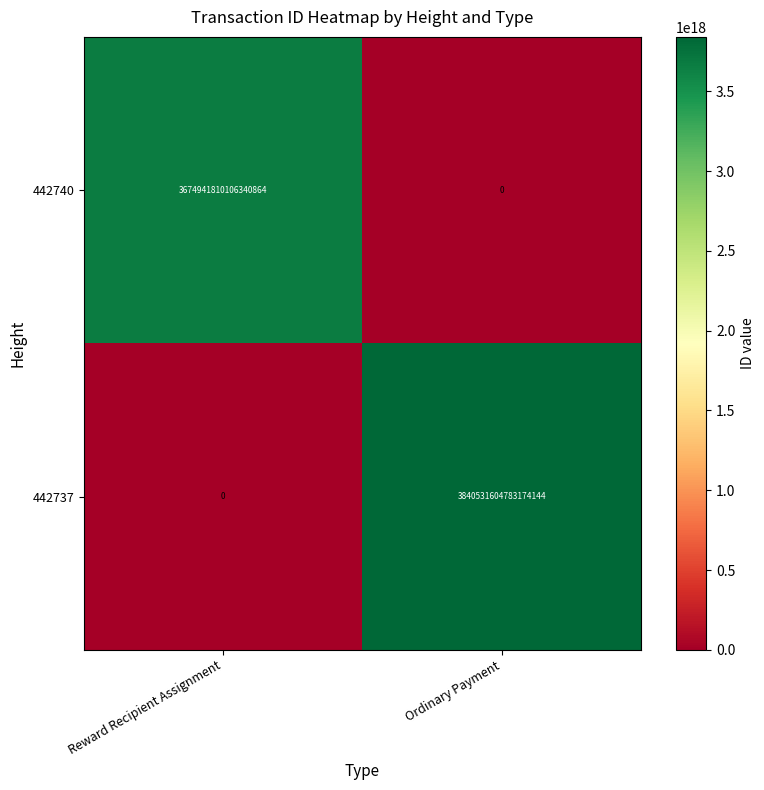

Where is 442737 nearest to the value 1920265802391587072?

Reward Recipient Assignment